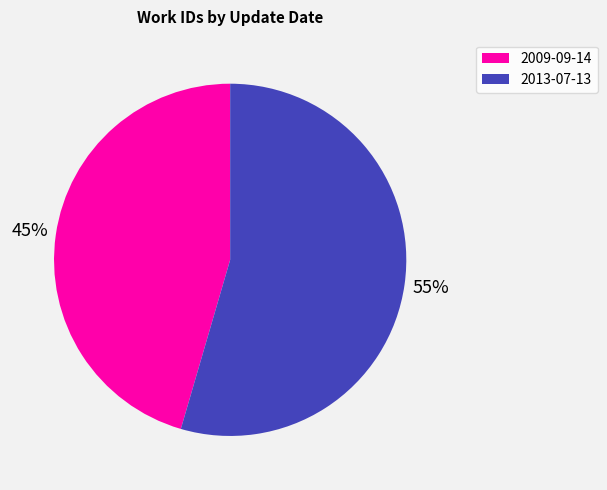

To the nearest percent, what percentage of the pie is 2009-09-14?

45%